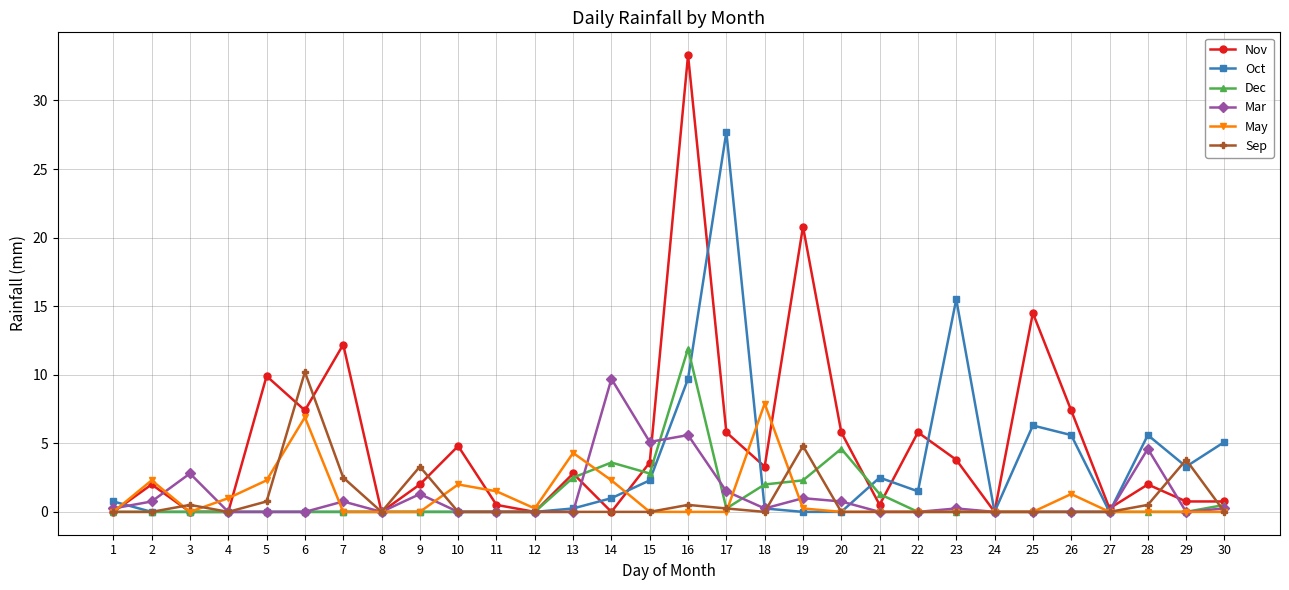

What is the average value of the Sep series?

0.9